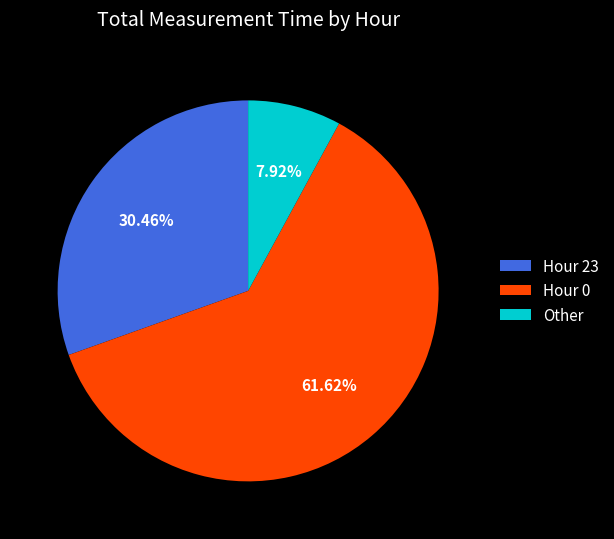

Count the number of slices in the pie.

3